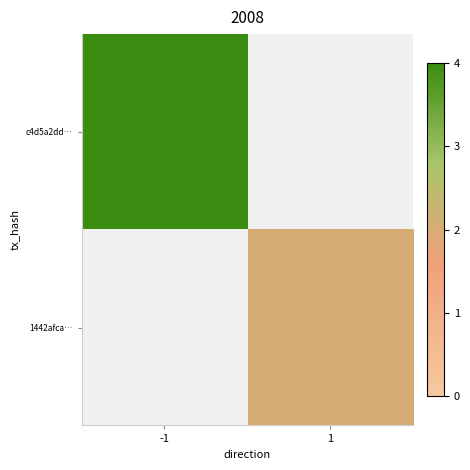

Which series has the widest spread of values?

c4d5a2dd…